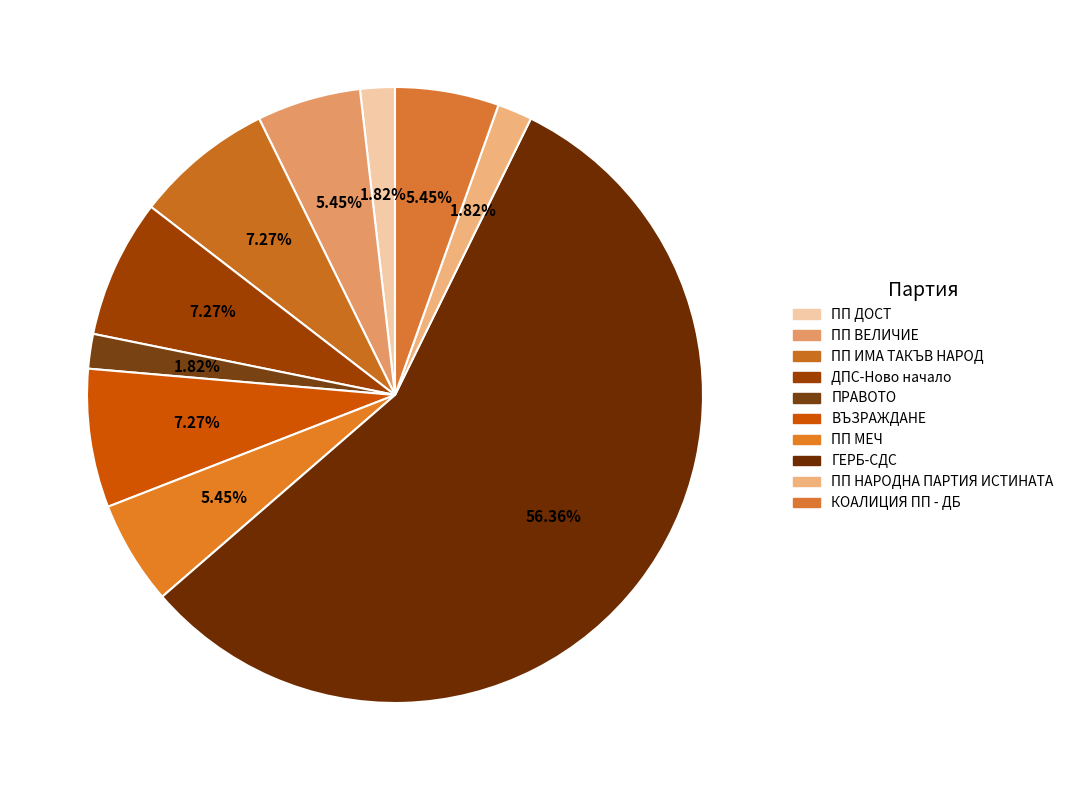

Does ДПС-Ново начало account for over 50% of the chart?

No